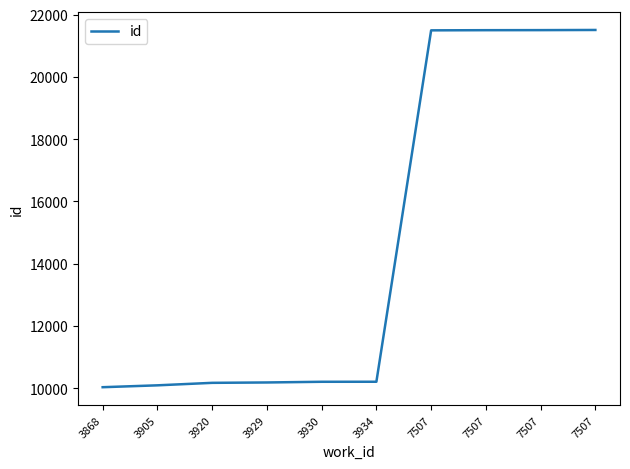

How many lines are shown in the chart?

1